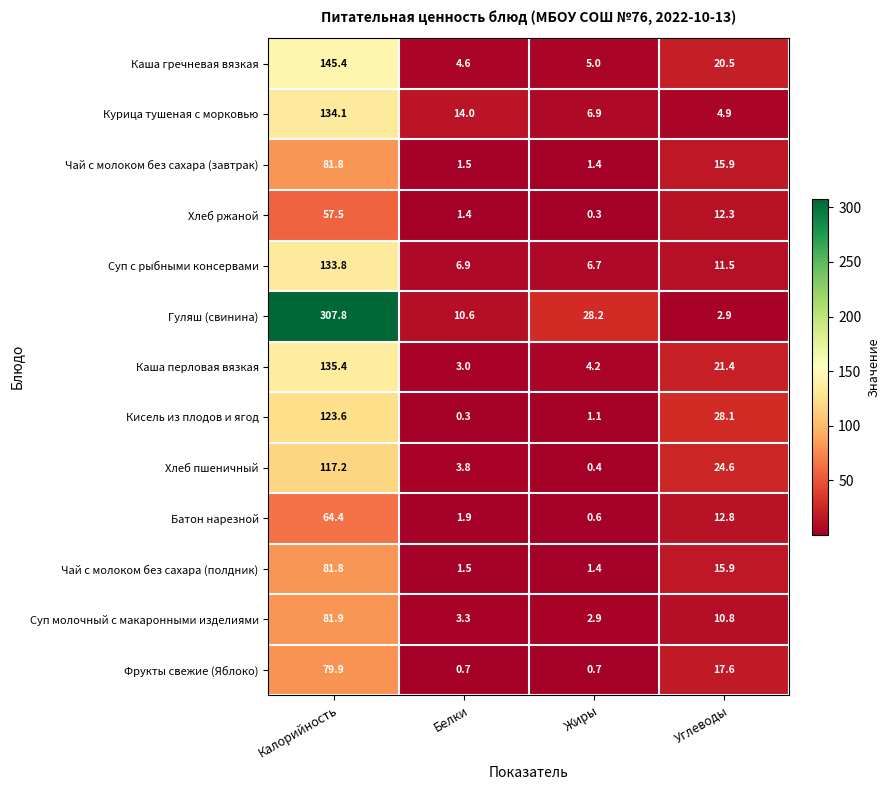

How many data points does each series have?

4